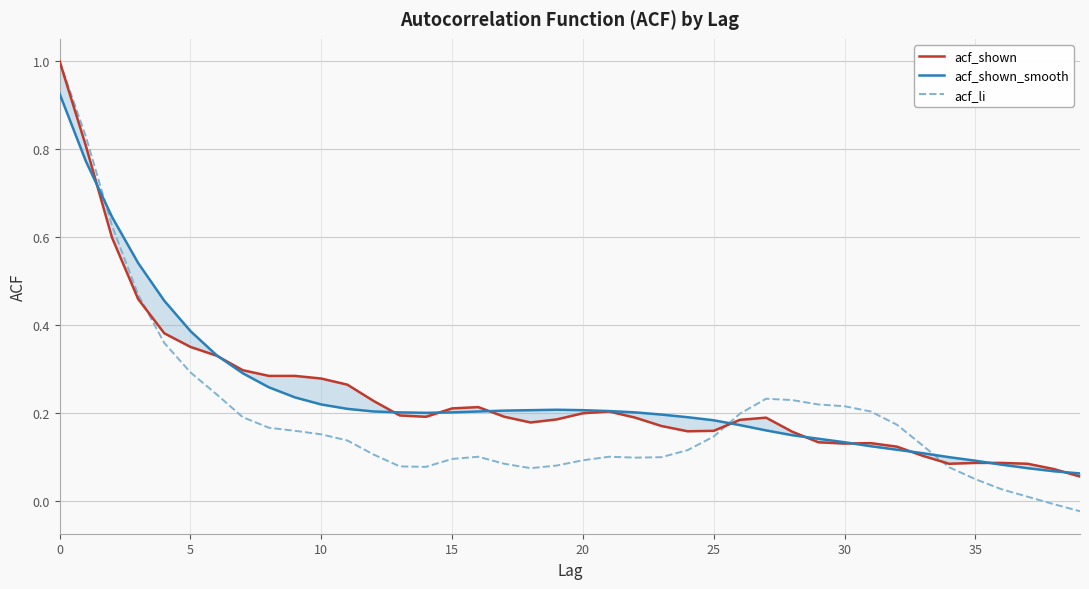

What is the highest value of the acf_li series?

1.0